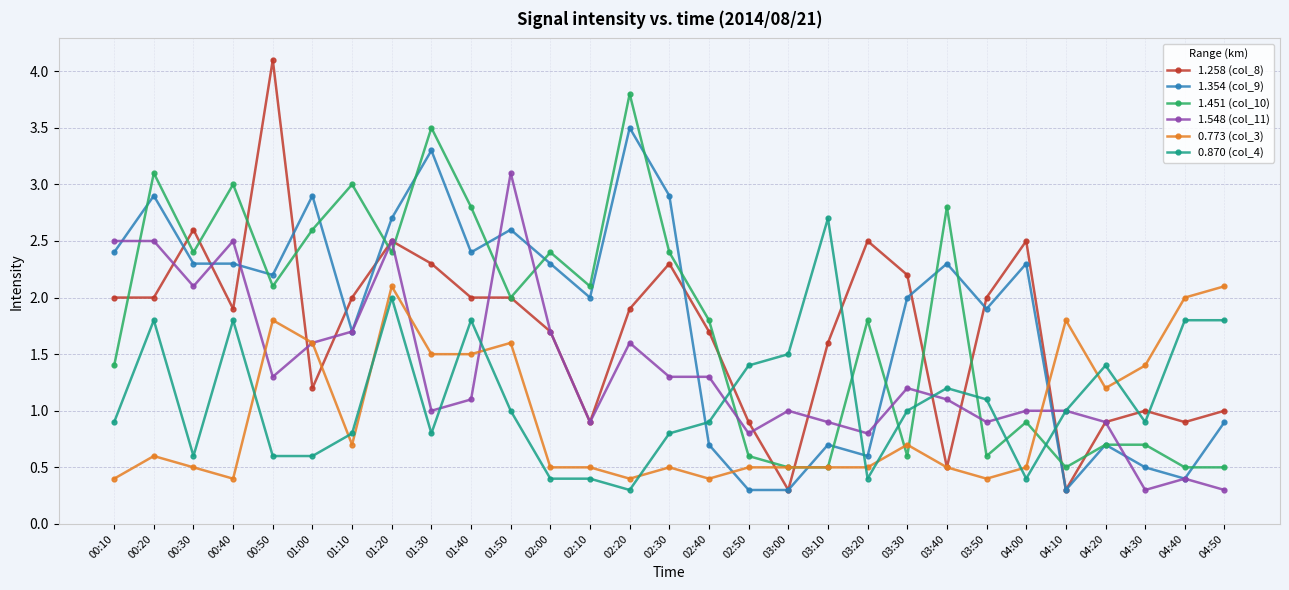

Which category has the highest value across all series?

00:50